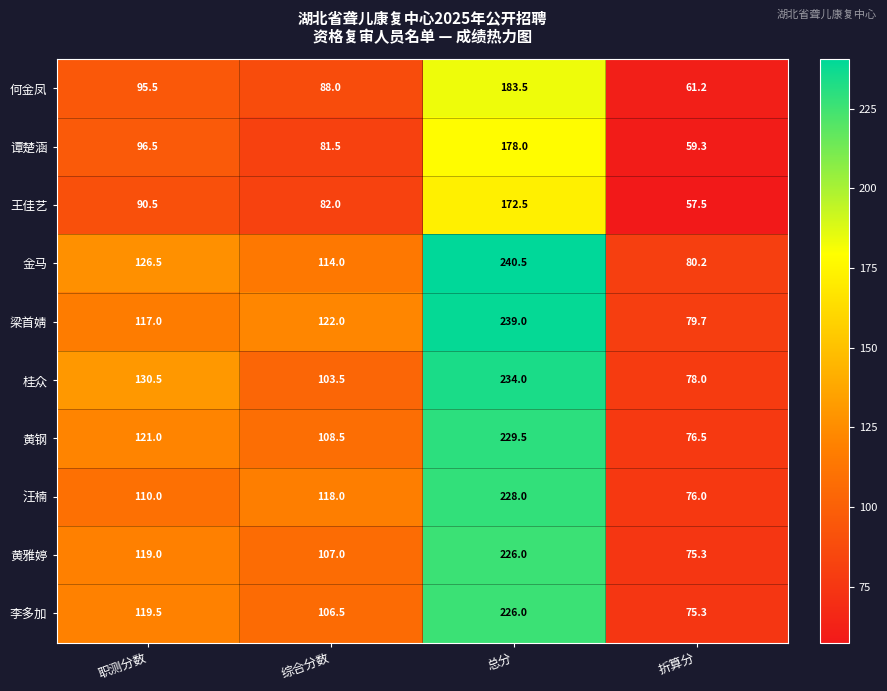

Which series changed the most between 总分 and 折算分?

金马